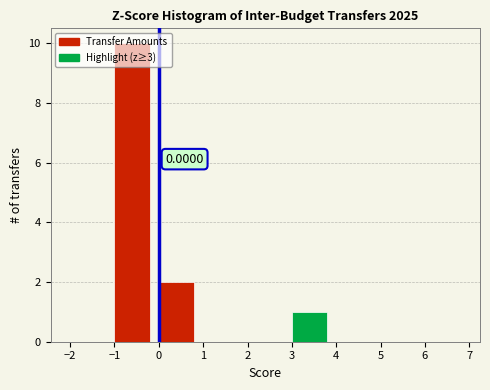

Which range on the x-axis has the tallest bar?

-1 to 0